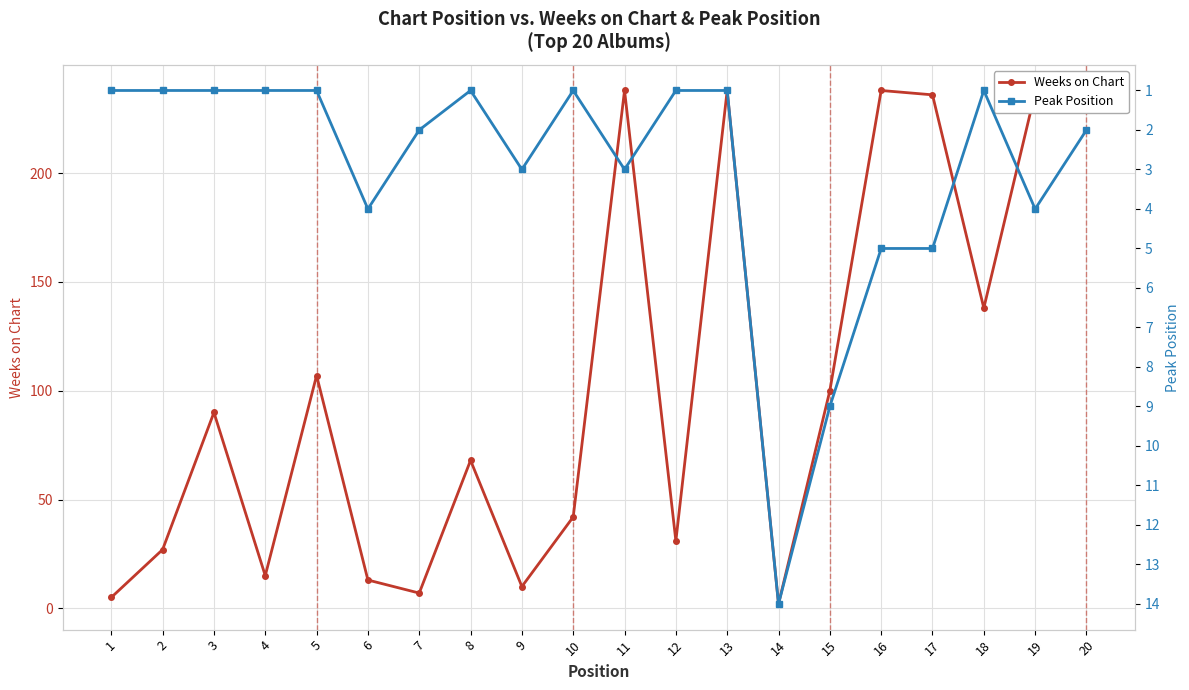

What is the value of the Weeks on Chart point at the 12th from the left?

31